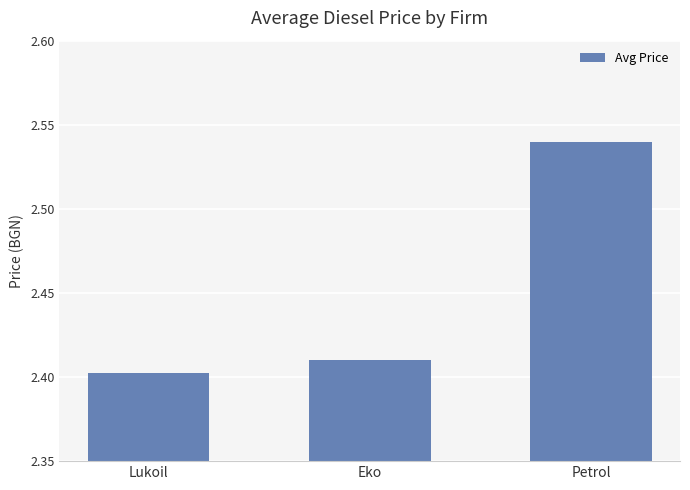

What is the label of the 3rd bar from the right?

Lukoil